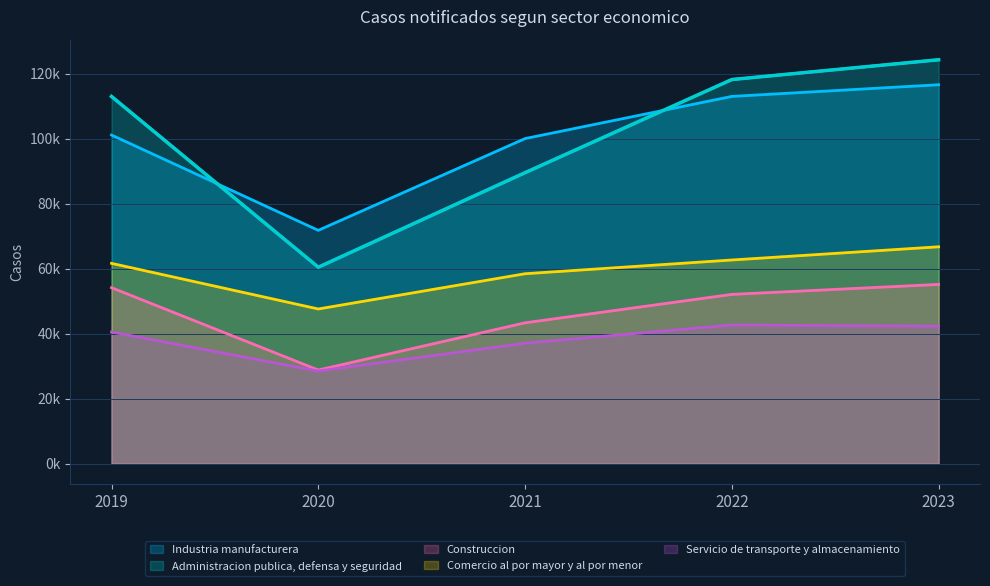

At which category is the sum across all series the highest?

2023